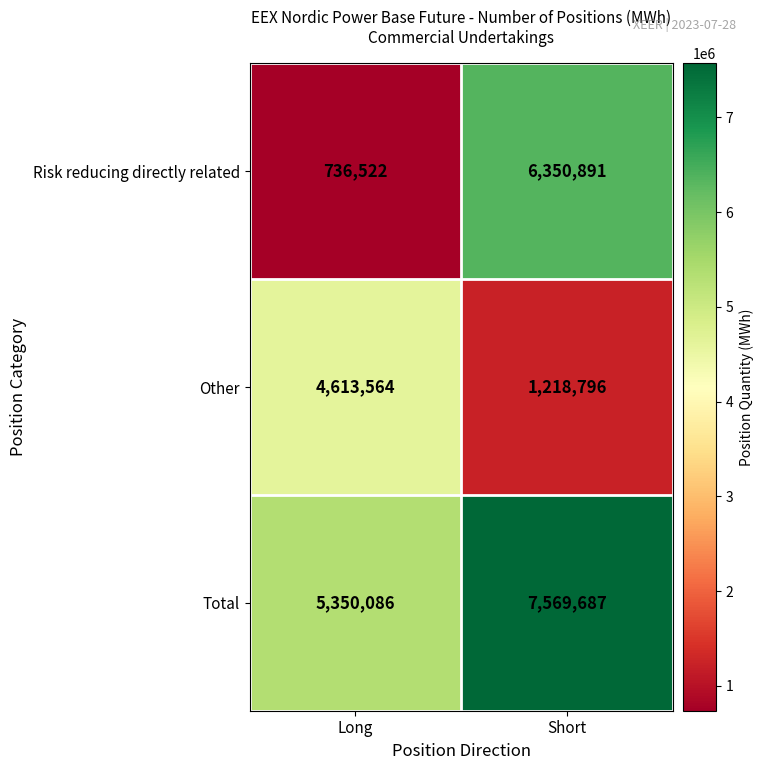

What is the average value of the Other series?

2916180